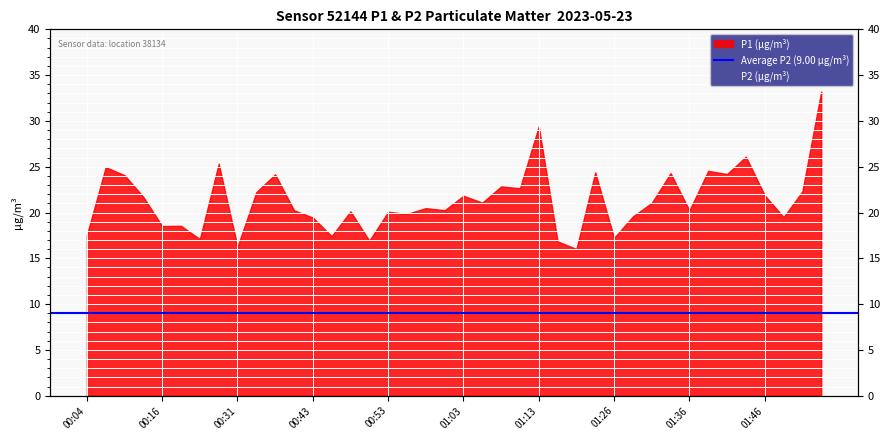

What is the approximate value at 01:26?

7.8